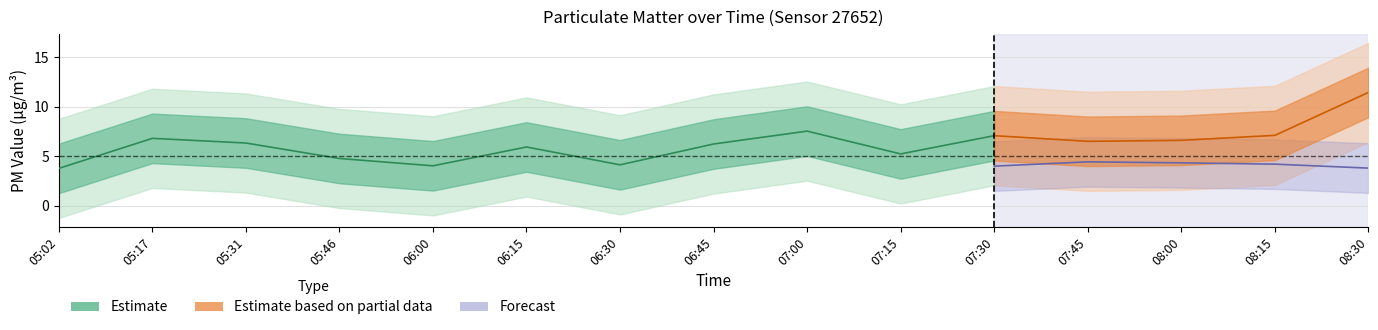

At which category does P1 reach its first local valley?

06:00